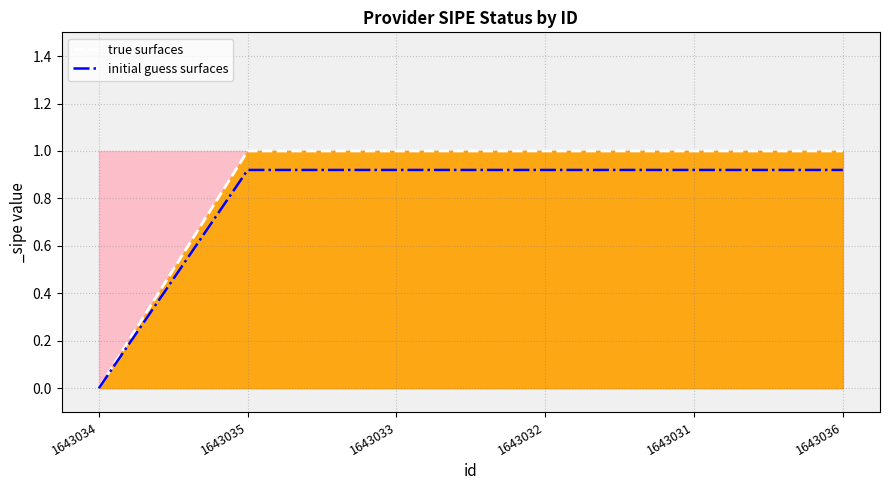

How many values in the true surfaces series are below 1?

1